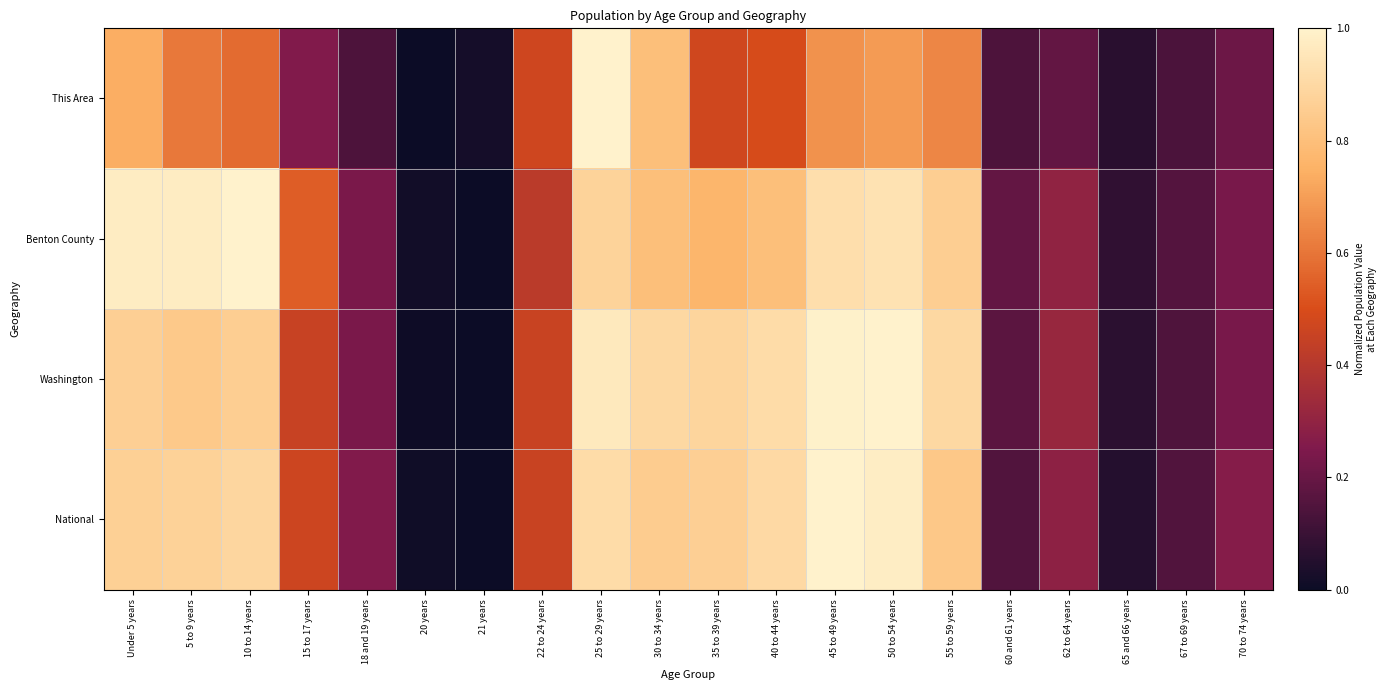

Between 50 to 54 years and 67 to 69 years, which series saw the biggest shift?

Washington